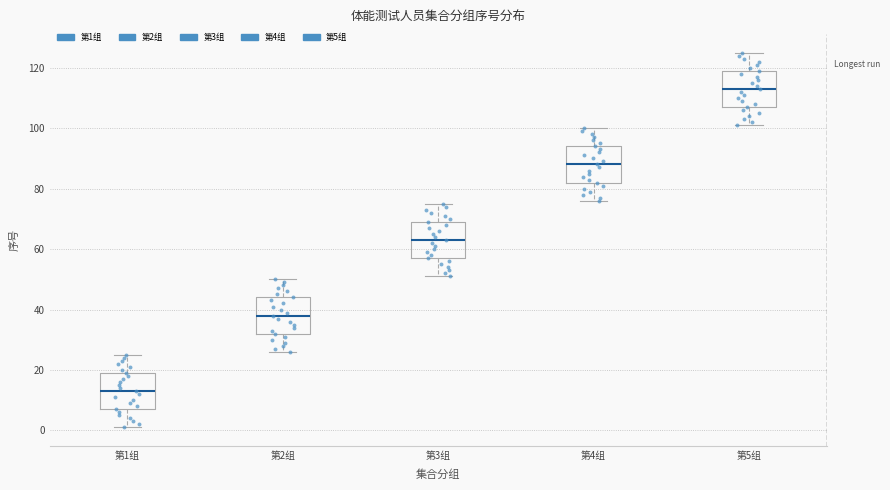

Reading left to right, read every box against the y-axis: the position of its median line, the range the box covers, and the ends of its whiskers. The values are not printed on the chart, so give them approximately, as read against the axis.

第1组: median 14, box 8 to 20, whiskers 2 to 26
第2组: median 38, box 32 to 44, whiskers 26 to 50
第3组: median 64, box 58 to 70, whiskers 52 to 76
第4组: median 88, box 82 to 94, whiskers 76 to 100
第5组: median 114, box 108 to 120, whiskers 102 to 126